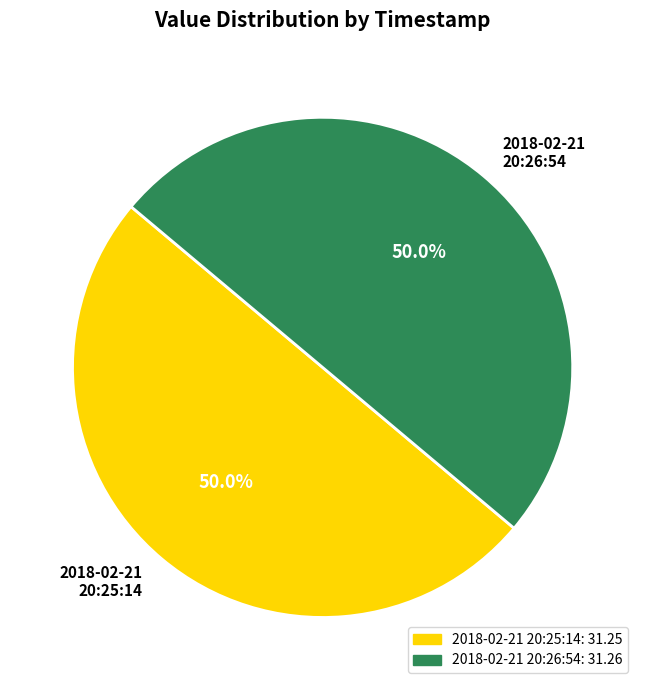

What is the ratio of the value at 2018-02-21 20:26:54 to the value at 2018-02-21 20:25:14?

1.0